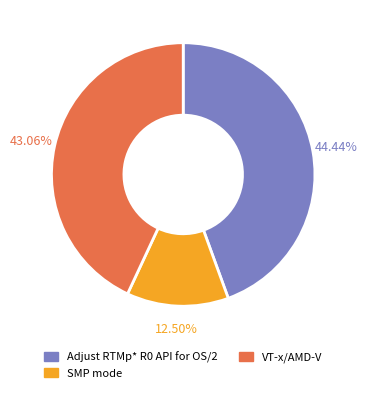

What is the total percentage of SMP mode and VT-x/AMD-V?

55.6%